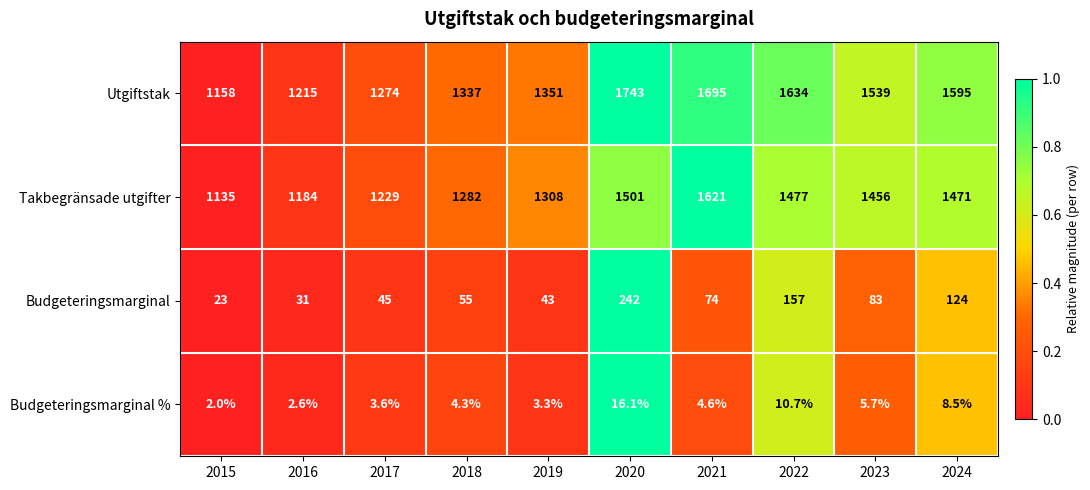

How many data points does each series have?

10